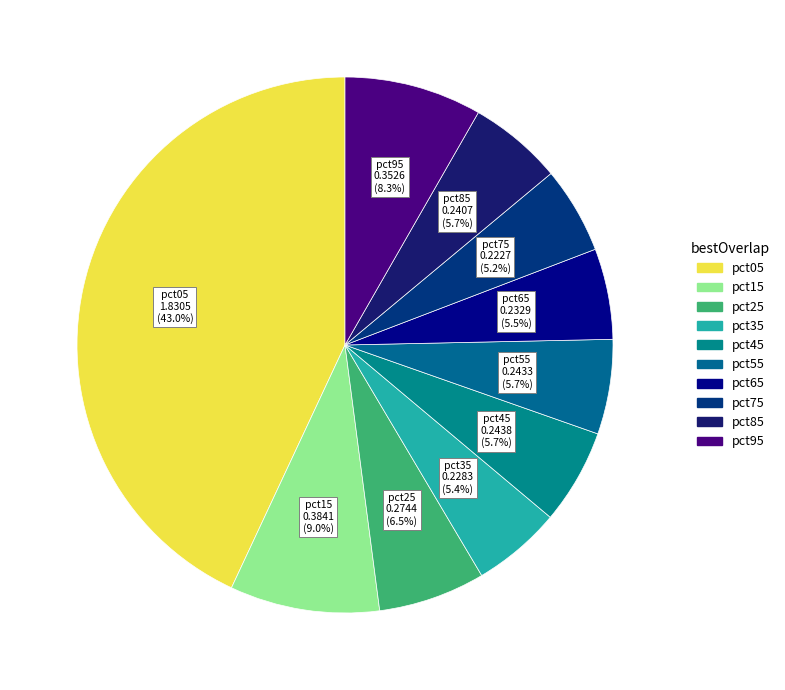

Is it true that pct75 is 5% of the pie?

True